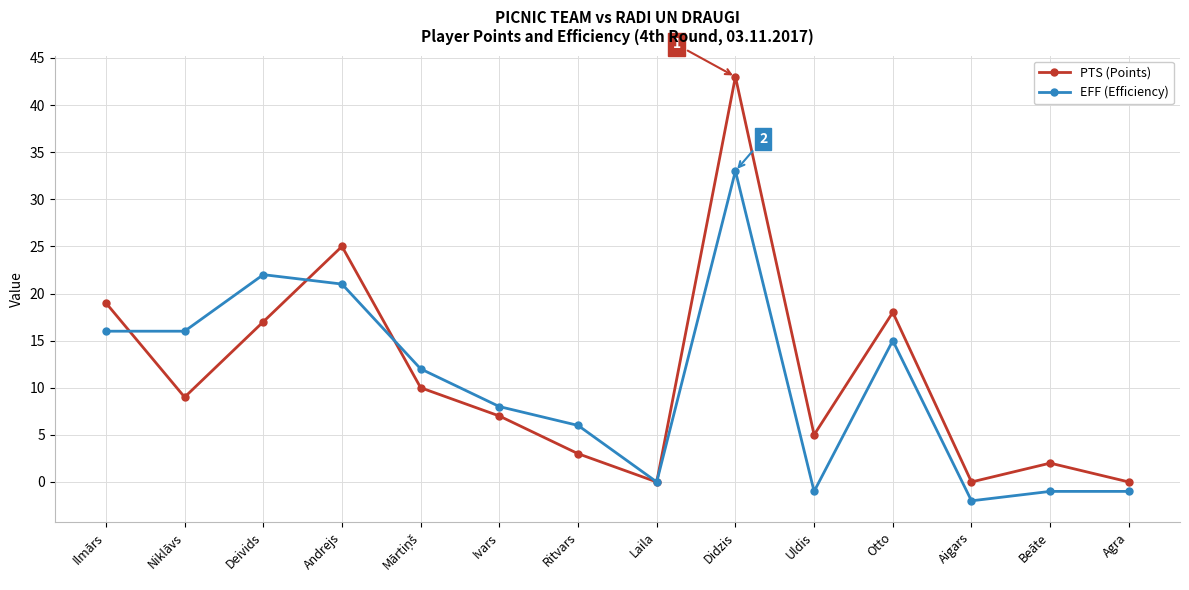

Which series has the widest spread of values?

PTS (Points)